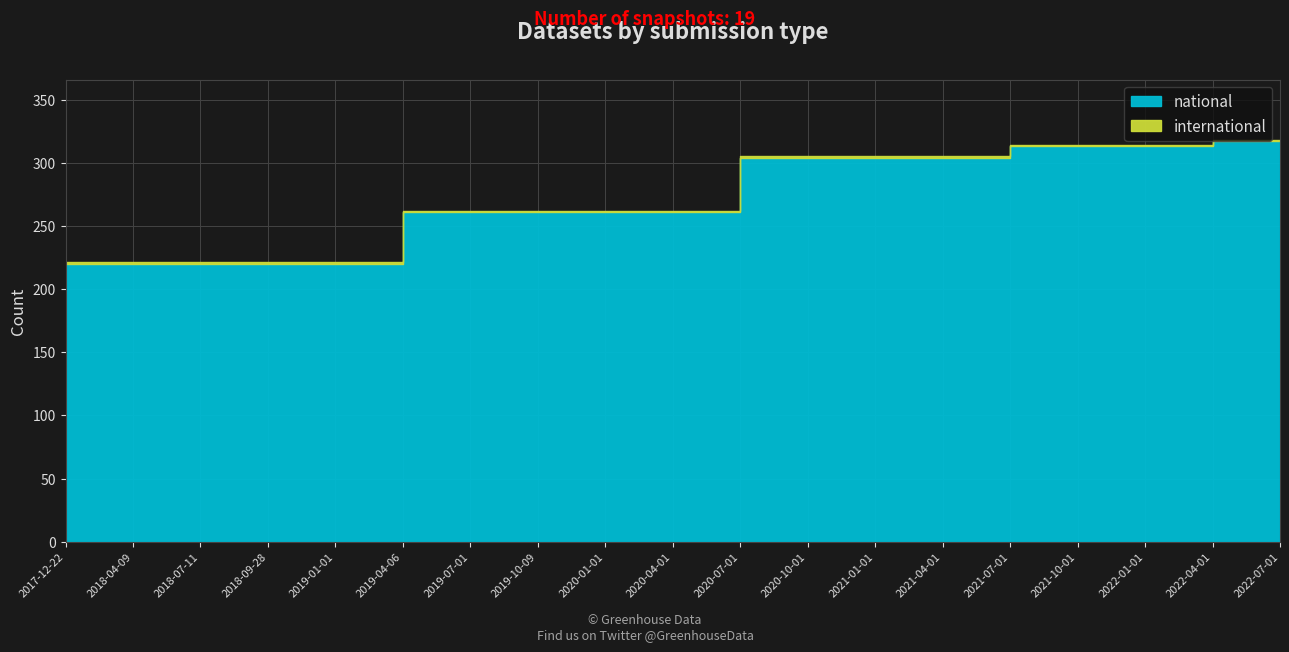

At which category is the sum across all series the highest?

2022-04-01